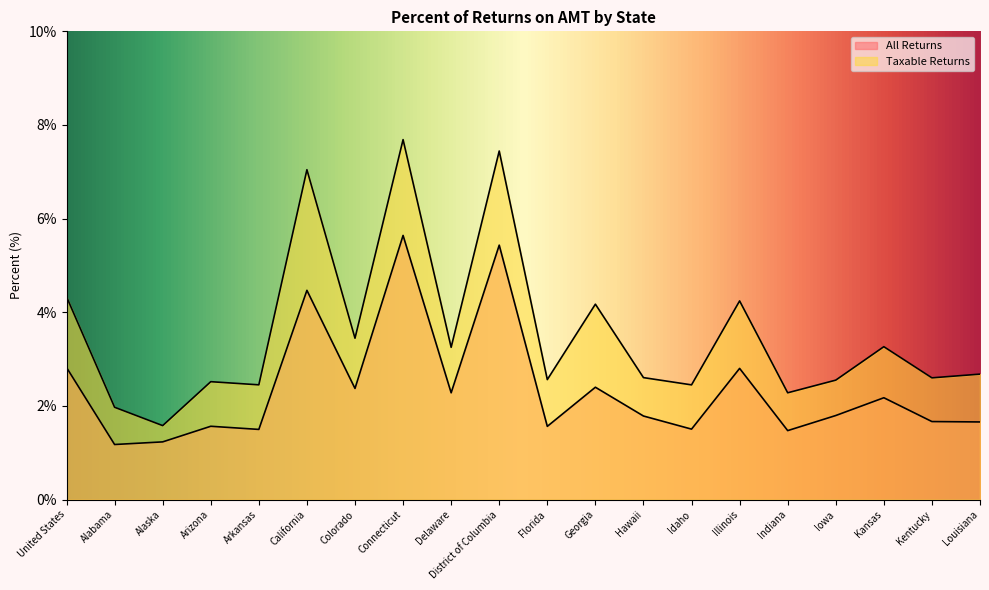

What is the approximate value of Taxable Returns at Indiana?

2.3